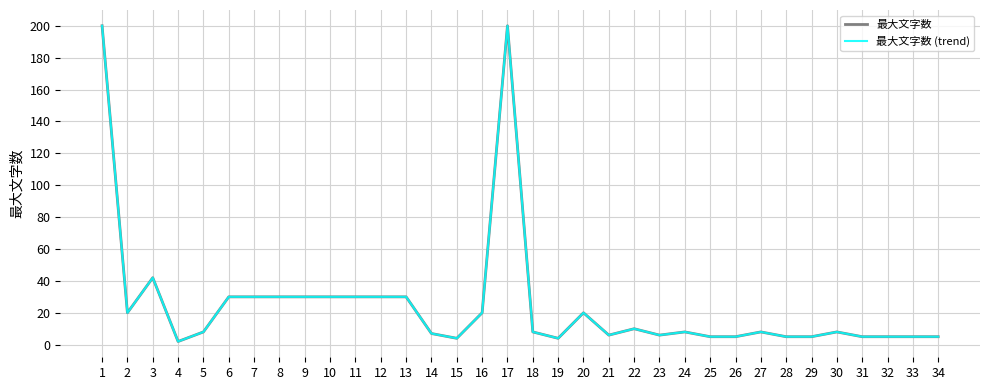

Rank the categories by 最大文字数 (trend) value from highest to lowest.

1, 17, 3, 6, 7, 8, 9, 10, 11, 12, 13, 2, 16, 20, 22, 5, 18, 24, 27, 30, 14, 21, 23, 25, 26, 28, 29, 31, 32, 33, 34, 15, 19, 4